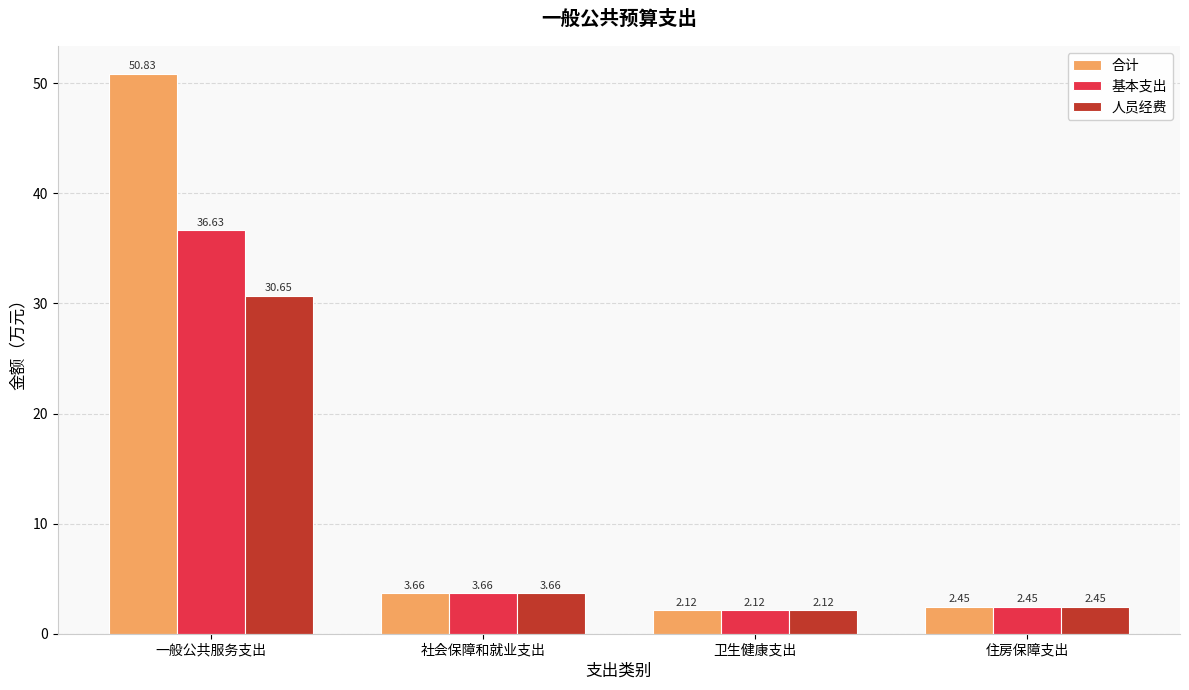

At which label does 人员经费 first exceed 3?

一般公共服务支出